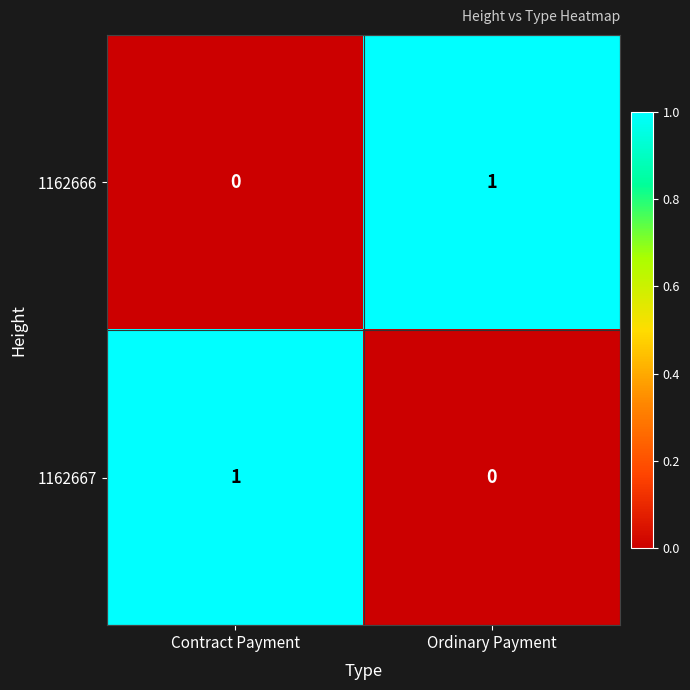

Reading right to left, transcribe all the data shown in this chart.

1162666: 1	0
1162667: 0	1